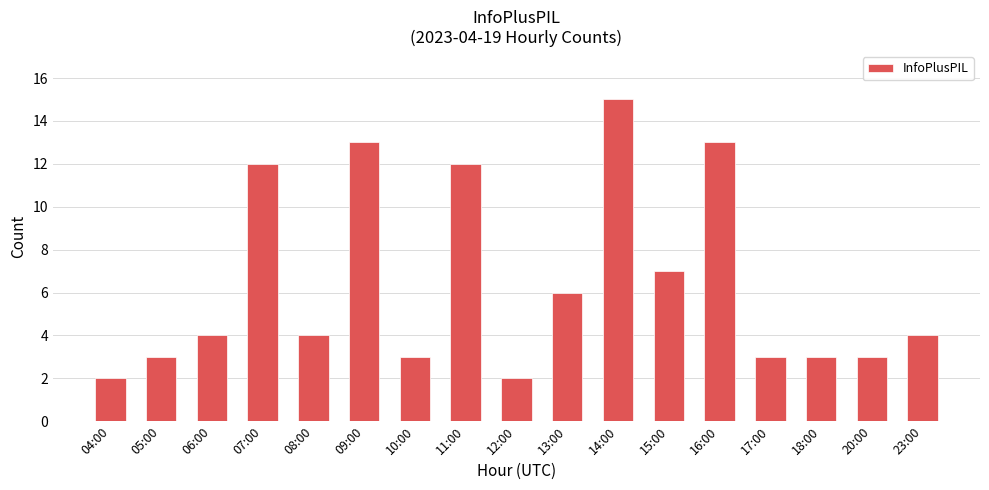

What is the greatest value displayed?

15